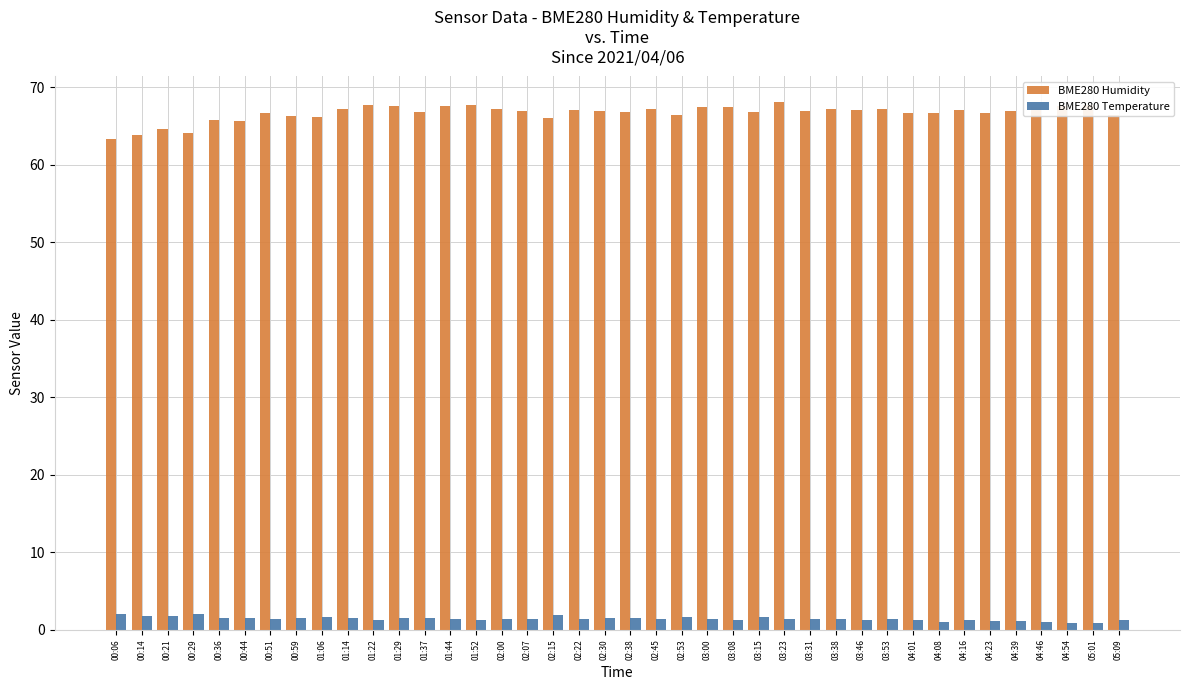

The BME280 Temperature series shows 1.8 at 00:21. True or false?

True